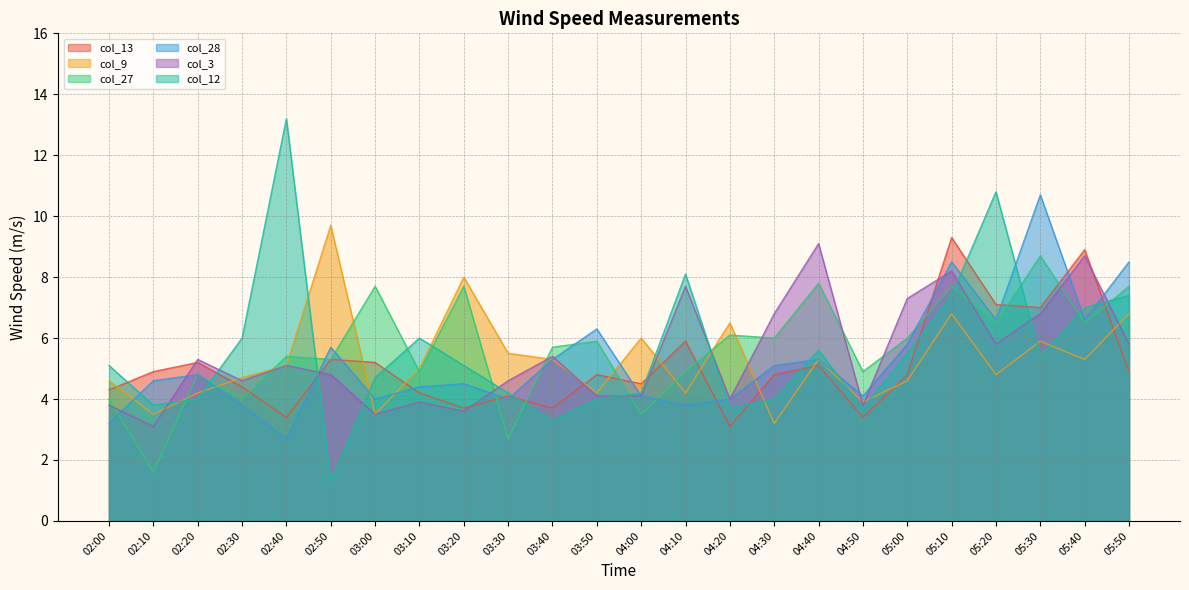

At which category does col_27 reach its first local valley?

02:10